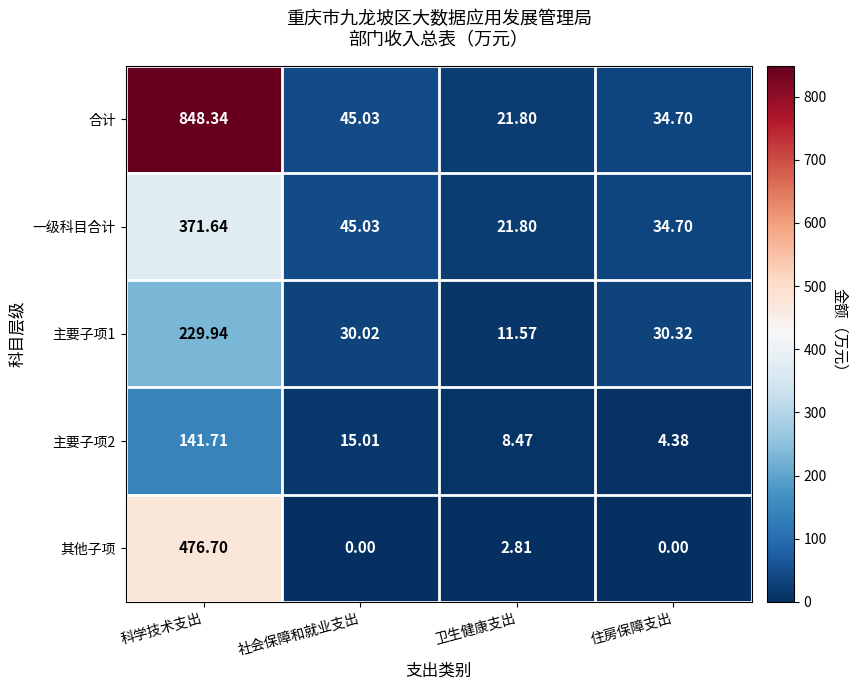

How many values in the 其他子项 series are below 2?

2